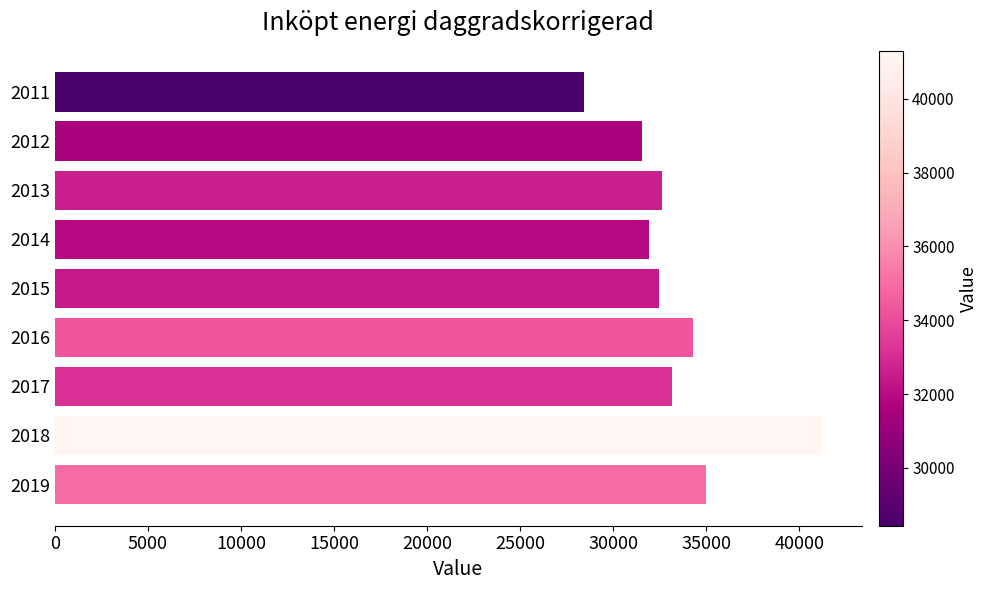

What value does the data have at 2018, to the nearest 100?

41300